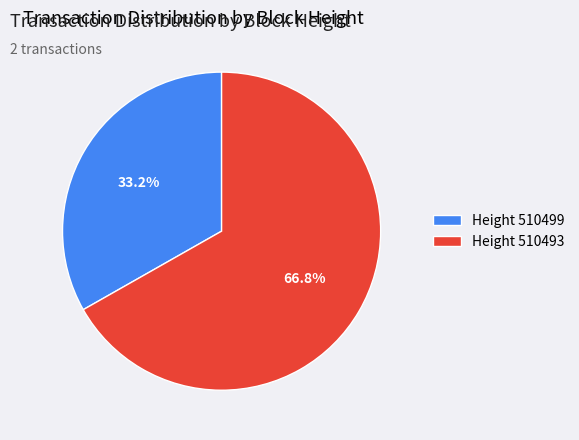

To the nearest percent, what is the average slice percentage?

50%